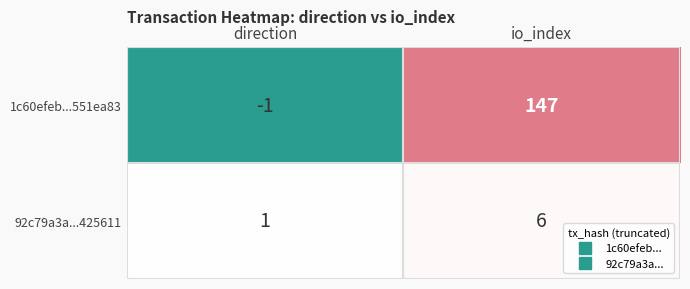

How many data points does each series have?

2